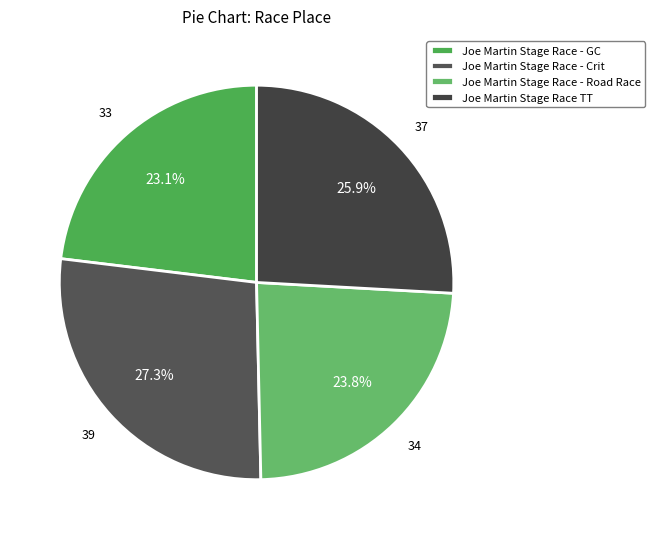

To the nearest percent, what is the average slice percentage?

25%